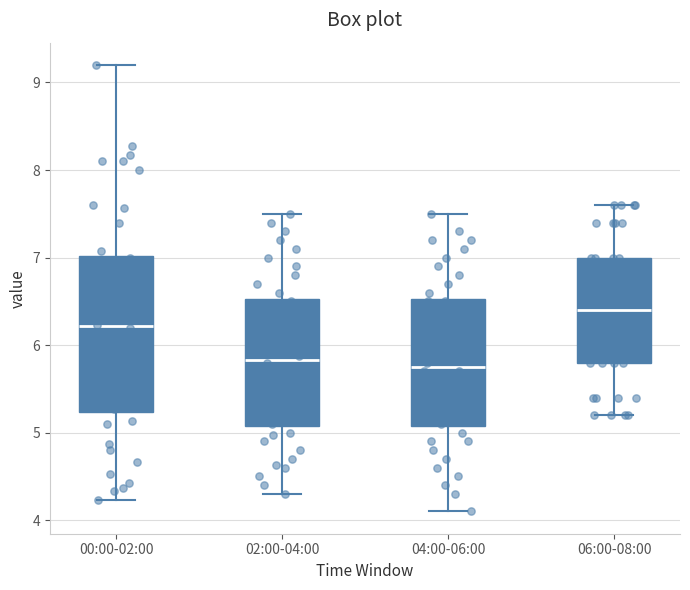

Which box is the tallest, from its lower edge to its upper edge?

00:00-02:00